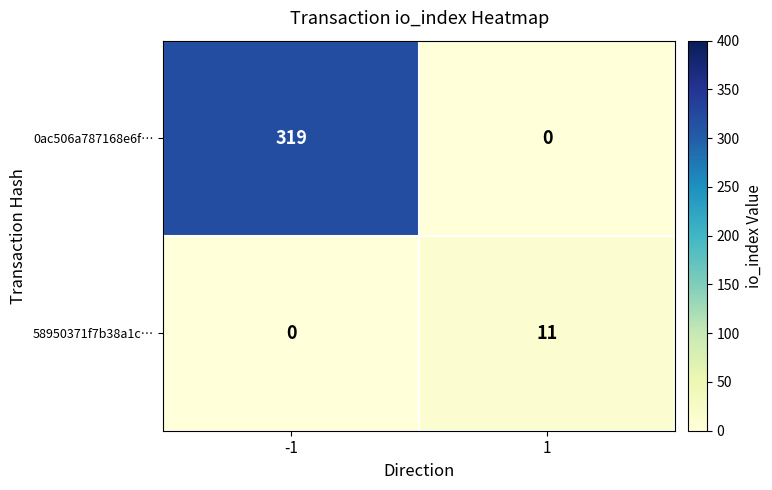

What is the average value of the 58950371f7b38a1c… series?

6